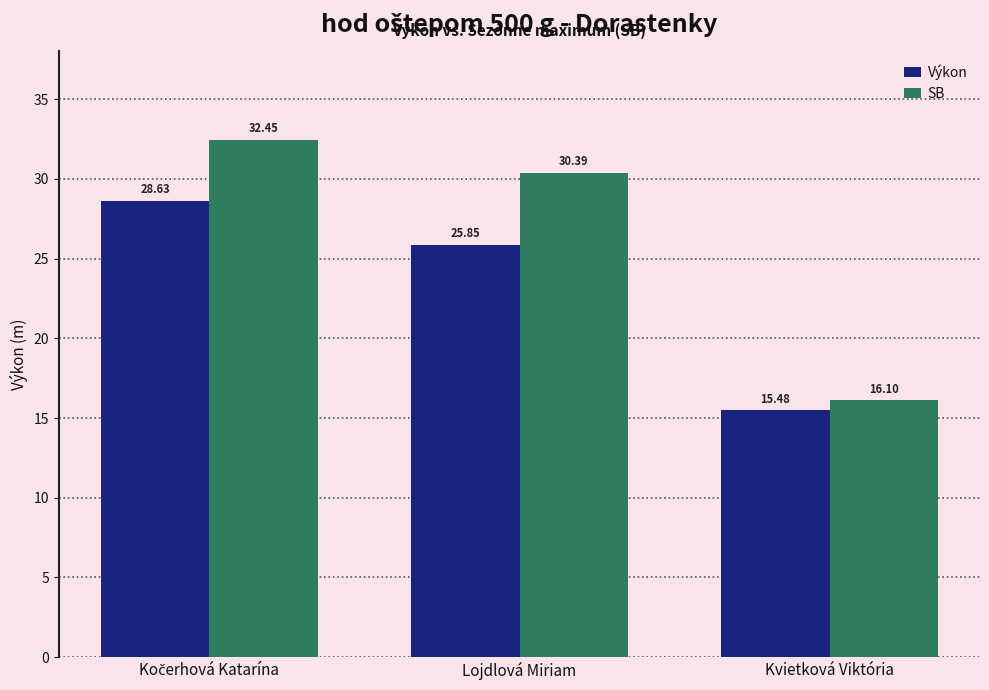

At which label is Výkon closest to 22?

Lojdlová Miriam